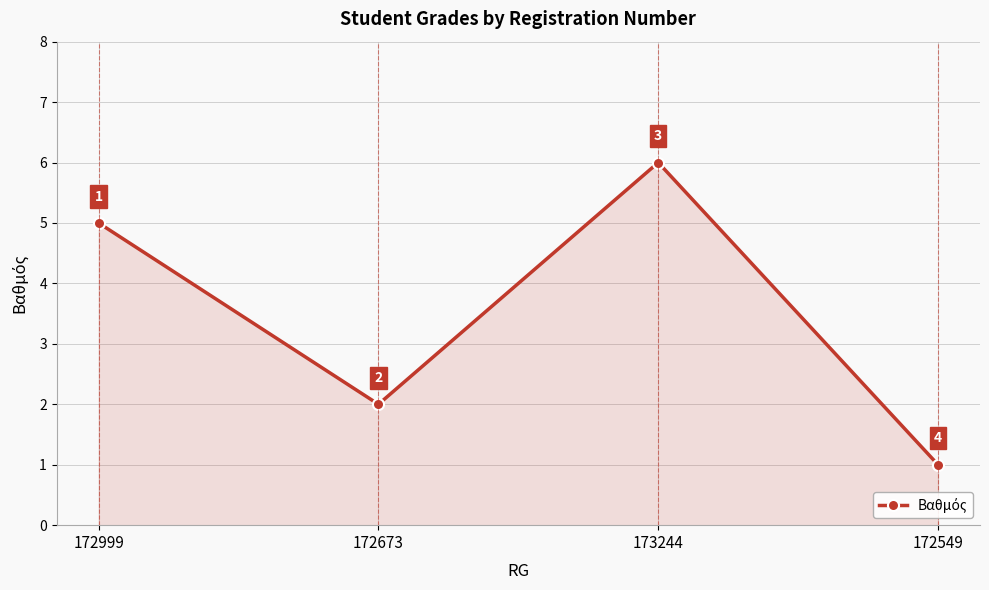

List the labels in order of value, smallest first.

172549, 172673, 172999, 173244